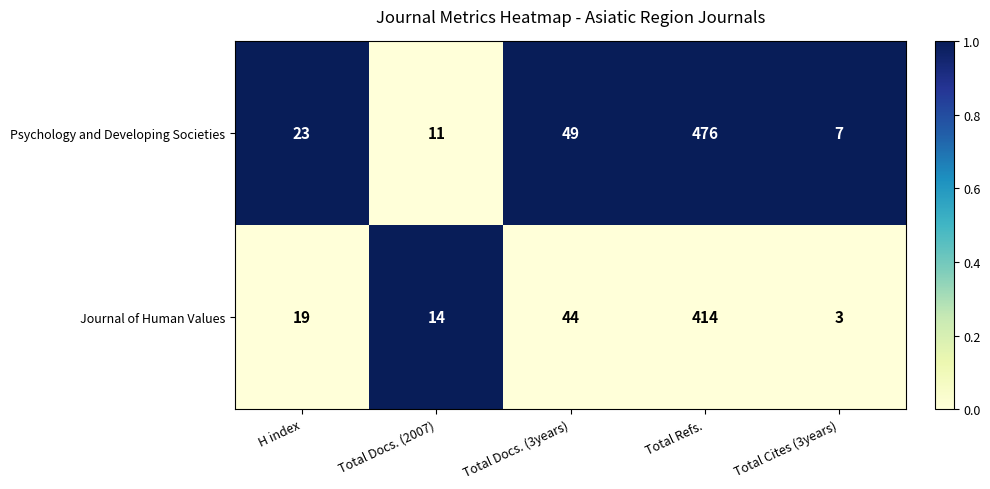

What is the difference between the maximum and minimum values in the Journal of Human Values series?

411